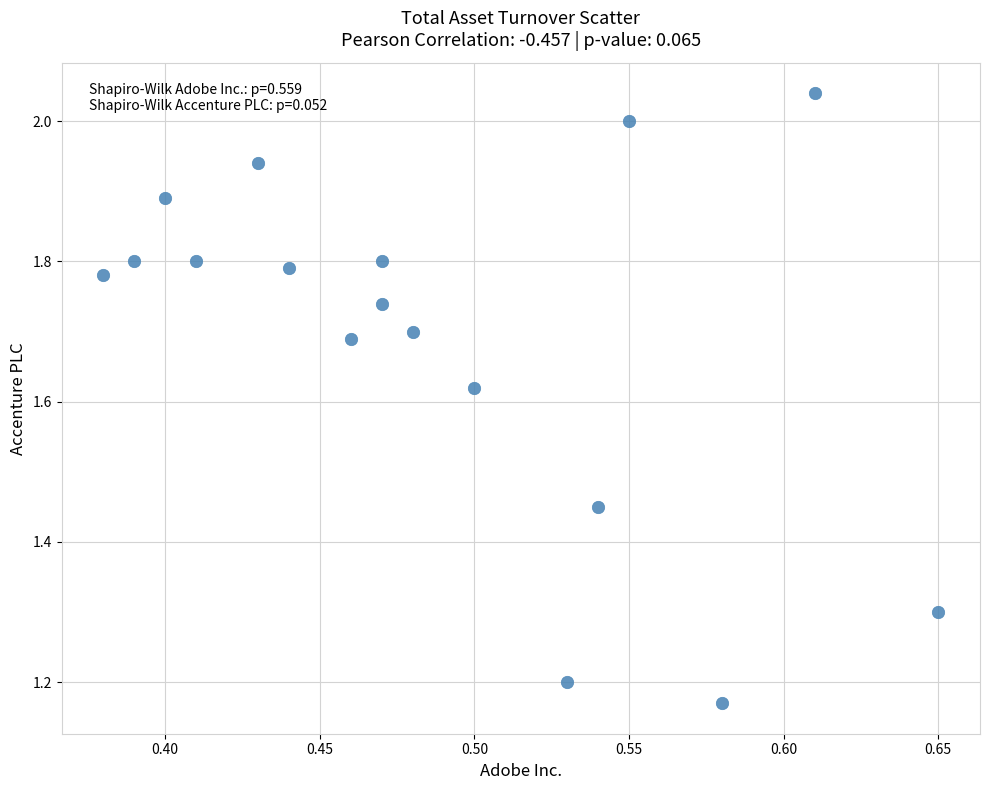

What is the range of X values (max minus min)?

0.3